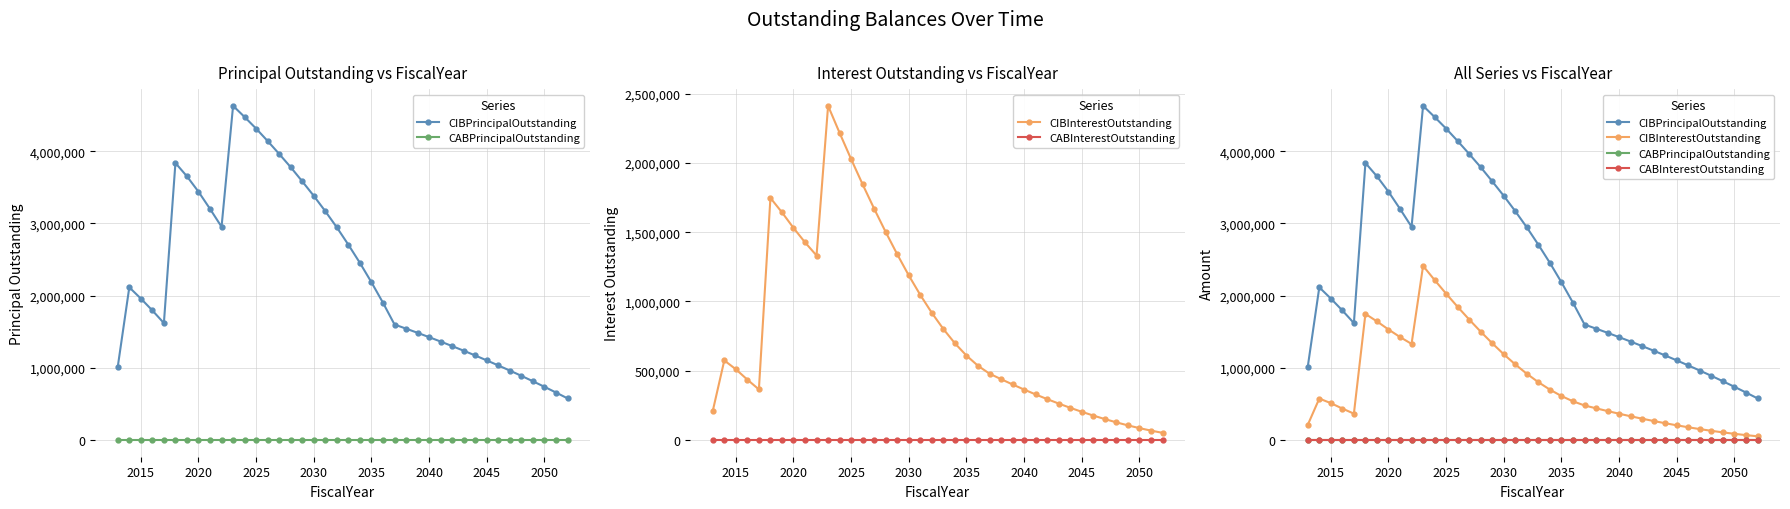

Which series has the widest spread of values?

CIBPrincipalOutstanding